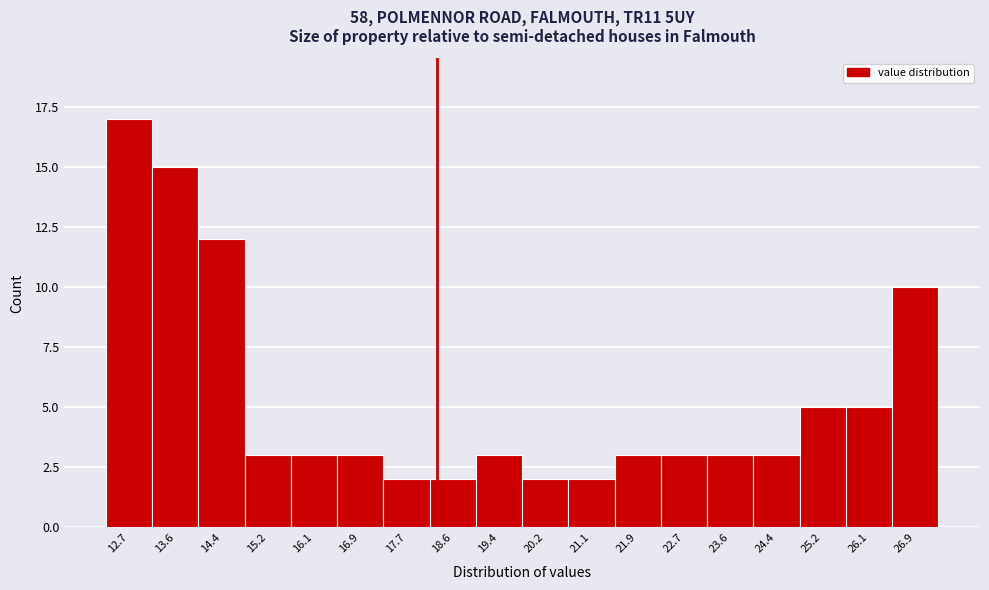

Over which range of the x-axis is the bar tallest?

12.3 to 13.1